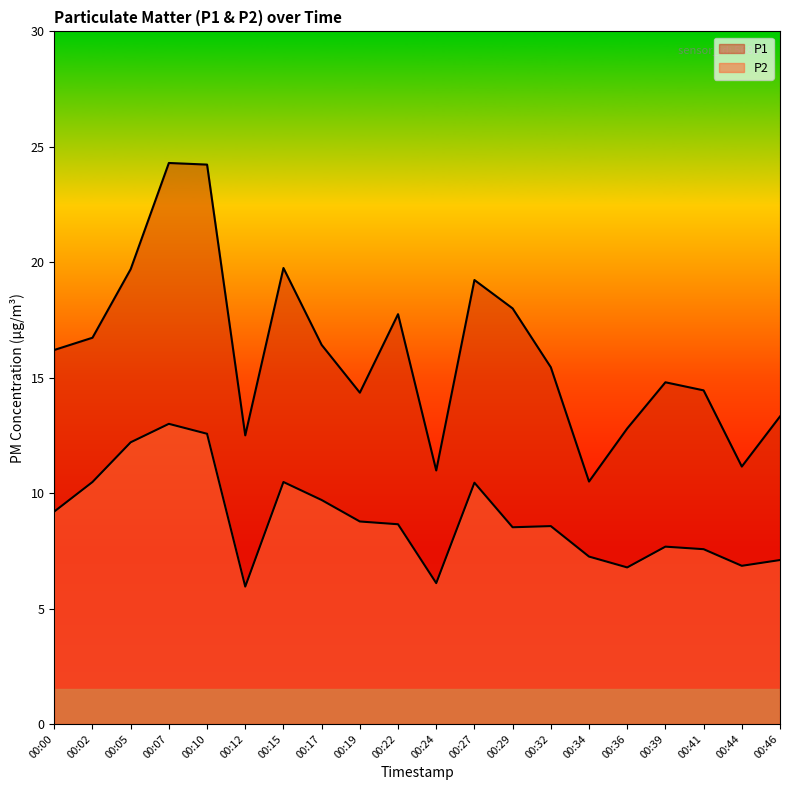

What is the sum of the P2 values at 00:46 and 00:36?

13.9